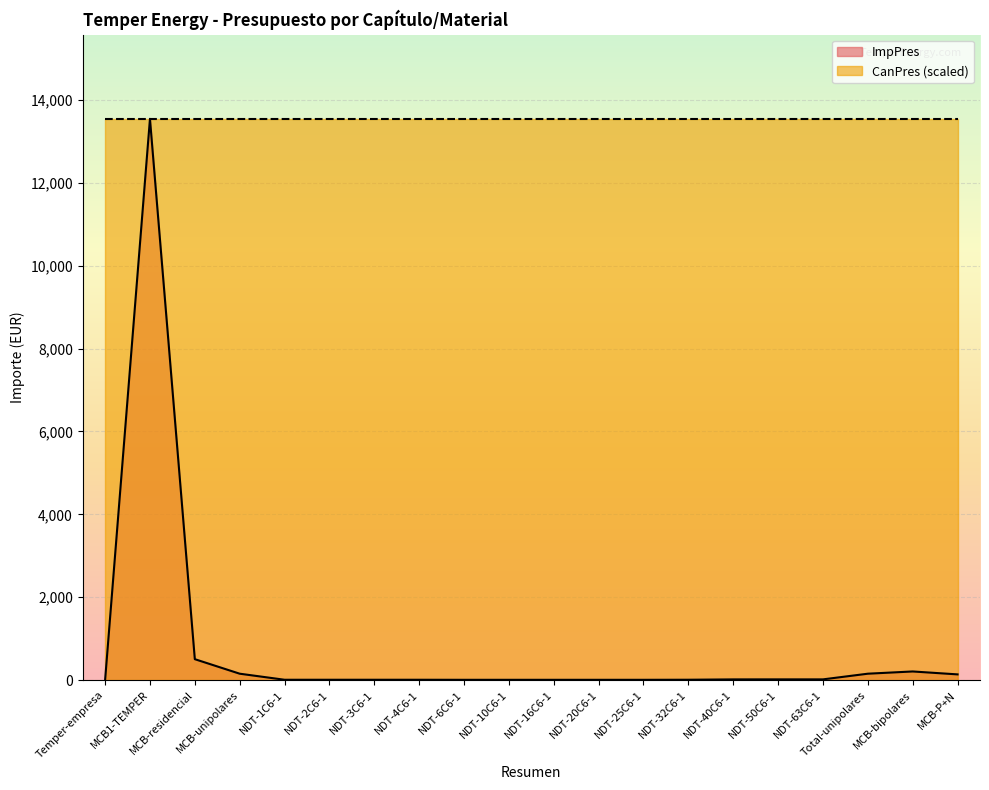

Reading right to left, transcribe all the data shown in this chart.

139.9	210.4	156.5	19.7	19.7	19.2	10.9	9.1	9.1	9.1	9.1	9.1	10.4	10.4	10.4	10.4	156.5	506.9	13540.1	0.0